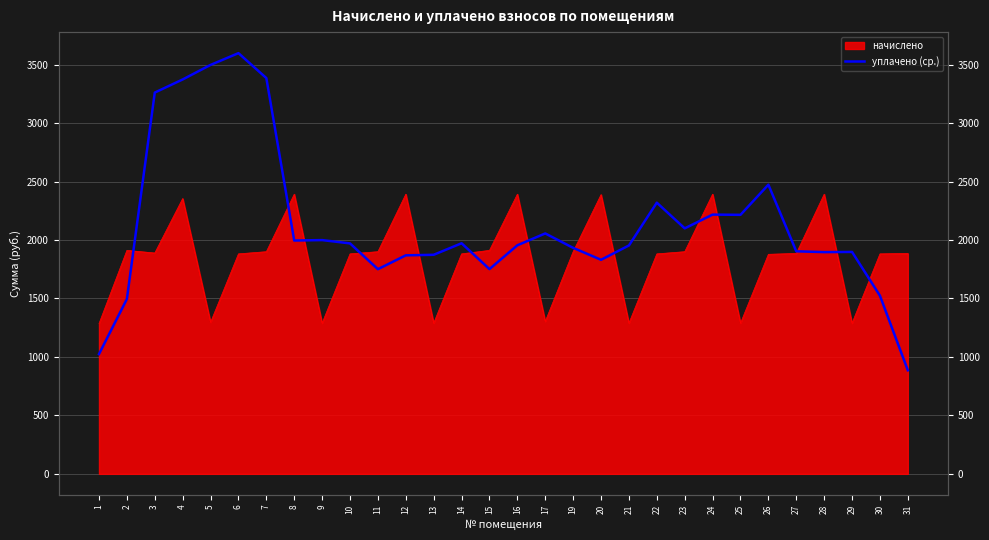

What is the minimum value shown in the chart?

885.8